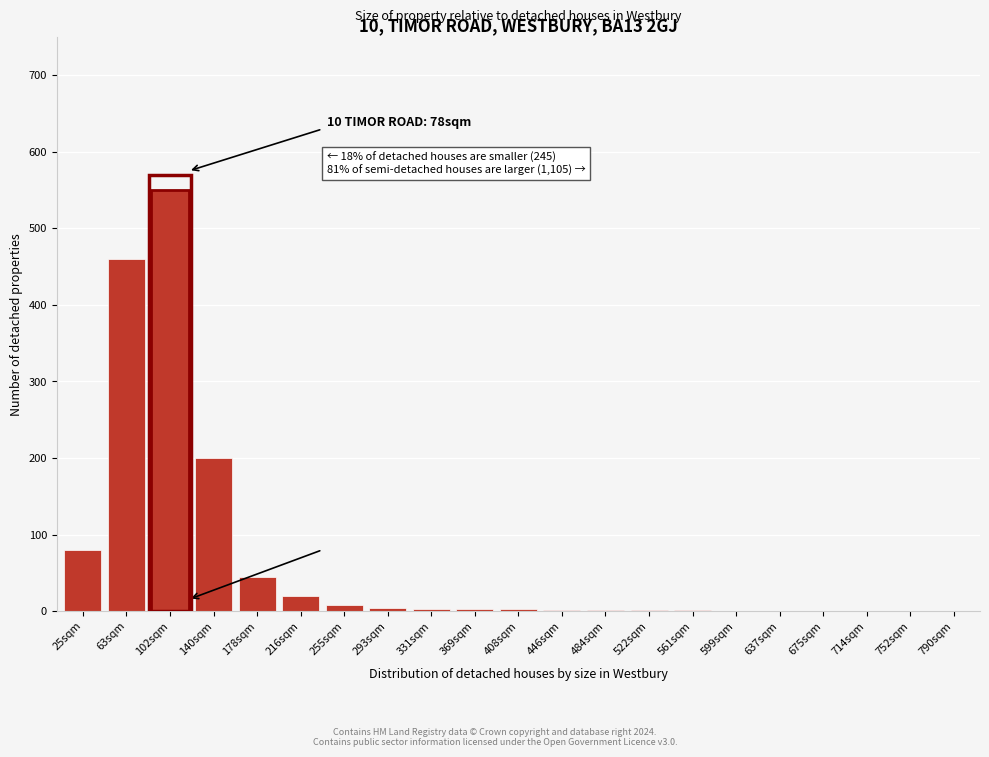

What is the maximum value shown in the chart?

550